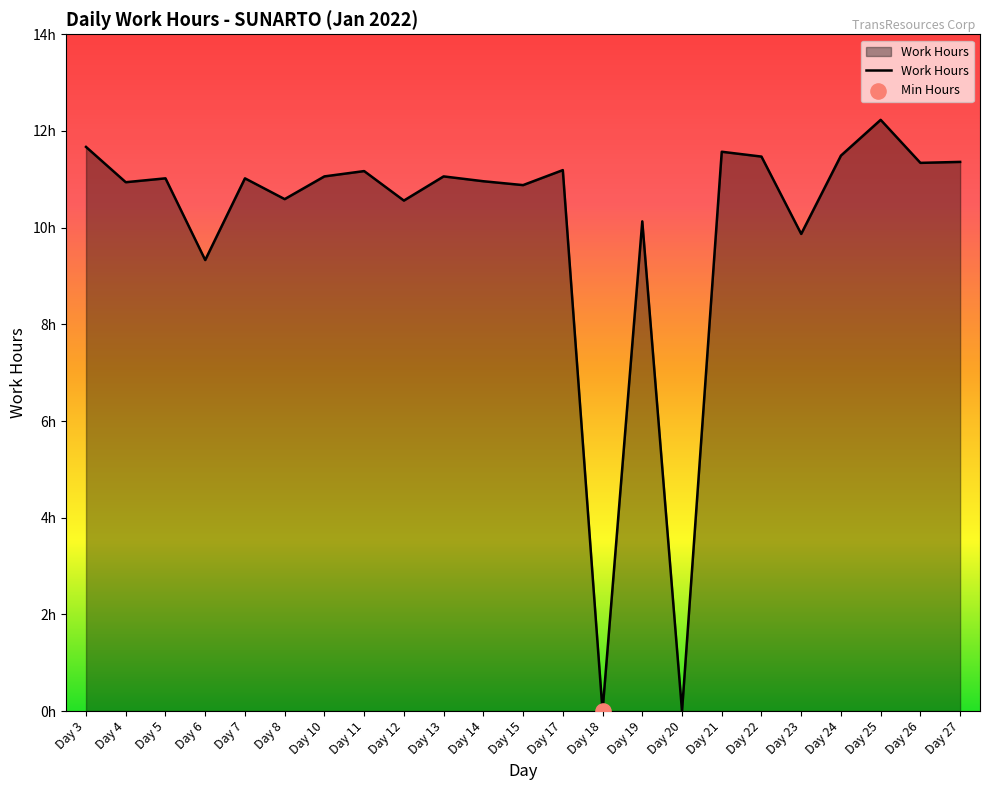

Between Day 20 and Day 22, which is larger?

Day 22